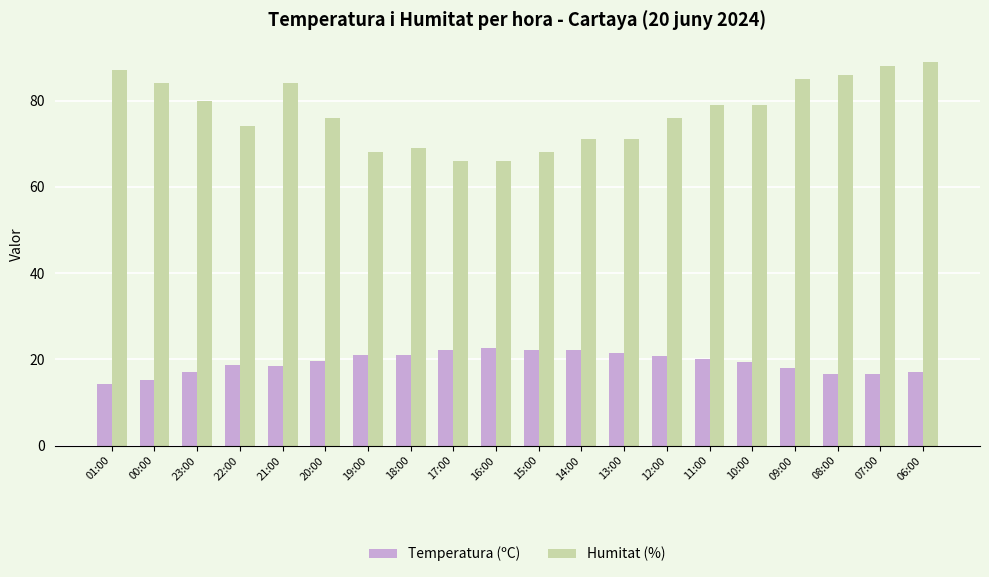

At 21:00, list the series in order from largest to smallest.

Humitat (%), Temperatura (ºC)